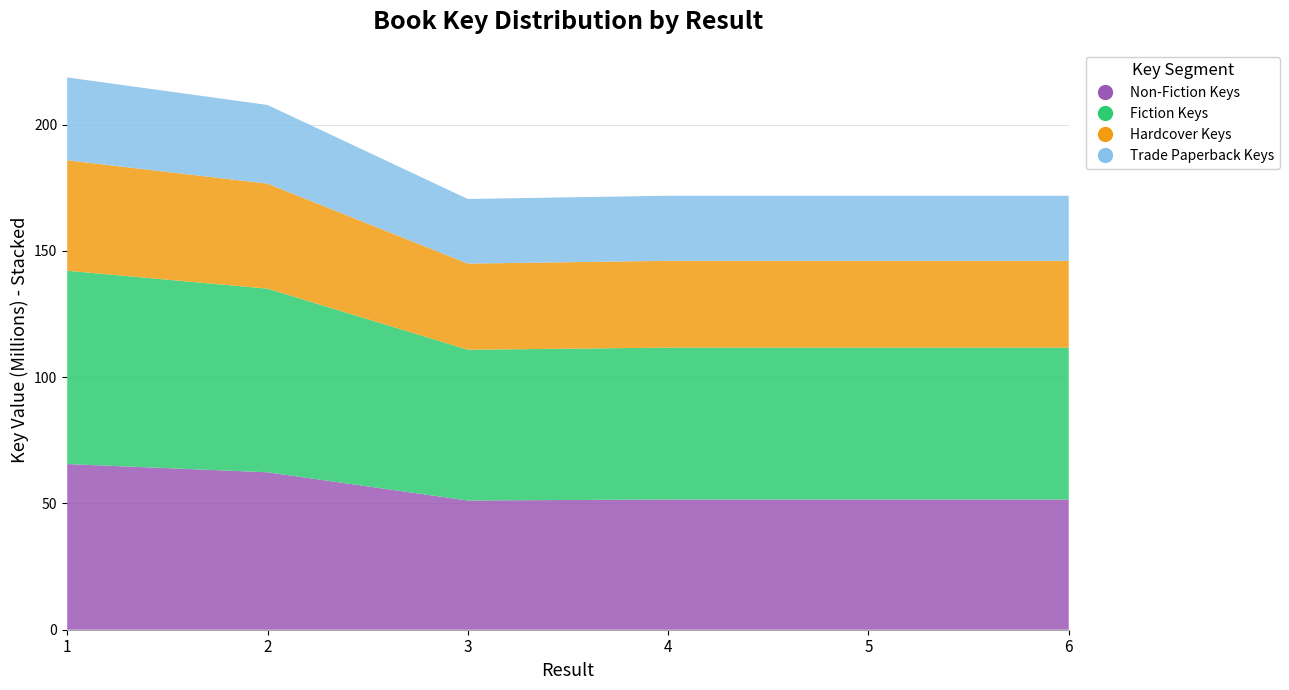

Reading left to right, transcribe all the data shown in this chart.

1=218660167	2=207772105	3=170540157	4=171836150	5=171836950	6=171835997